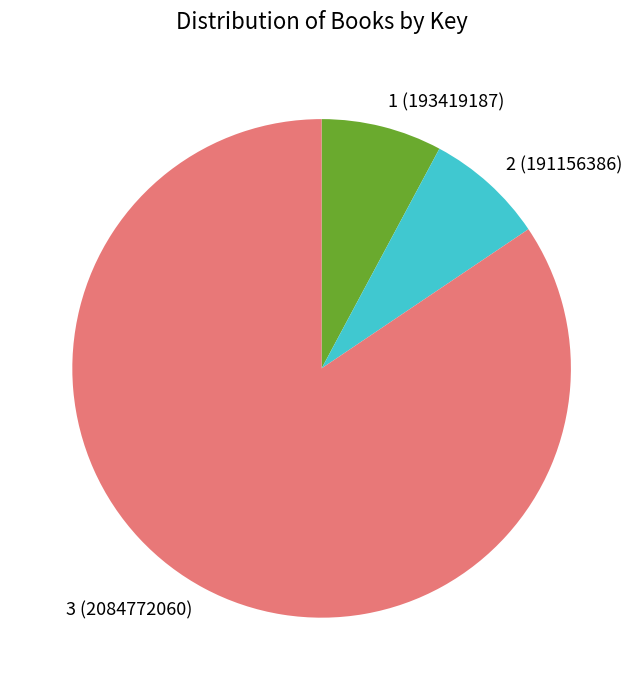

Approximately how many times larger is the value at 1 compared to 3?

0.1